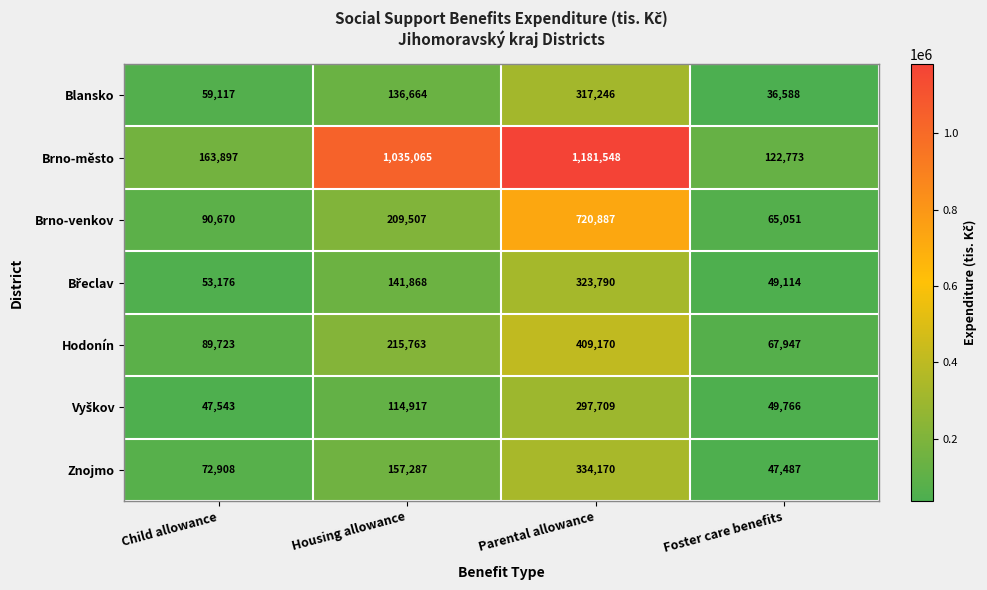

What is the average value of the Blansko series?

137404